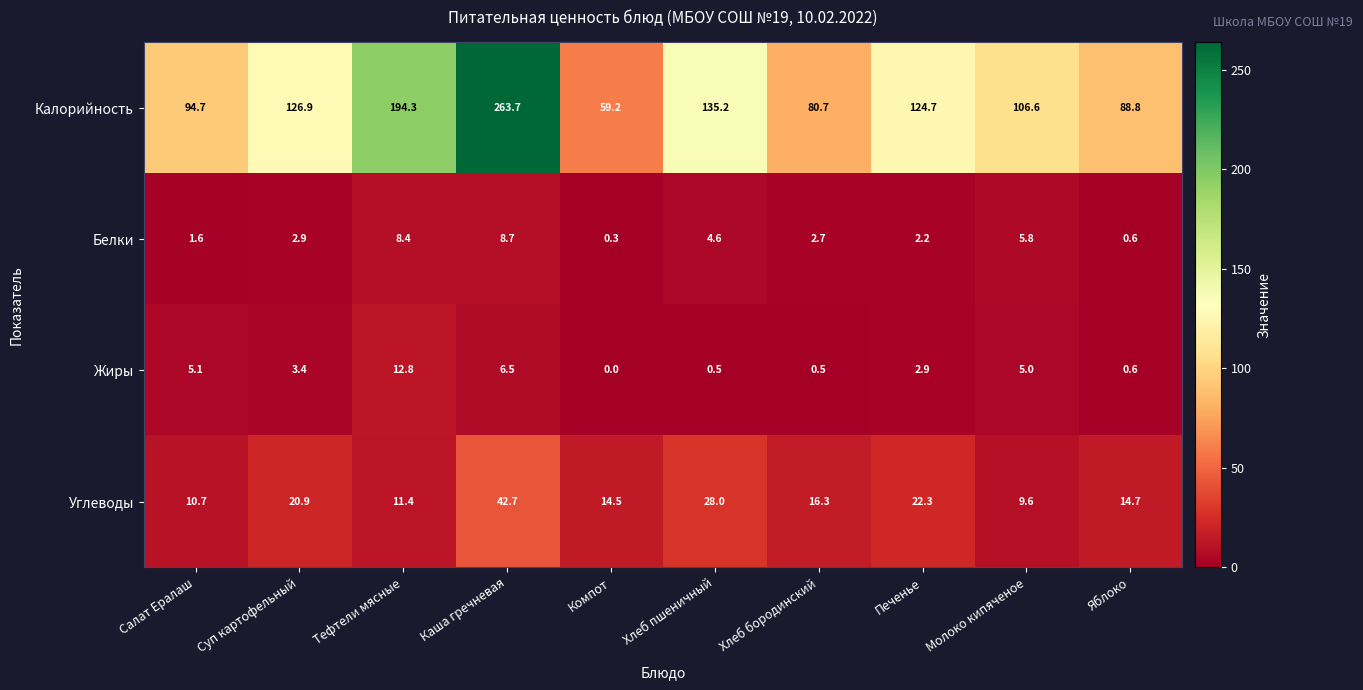

What is the sum of all Жиры values?

37.3